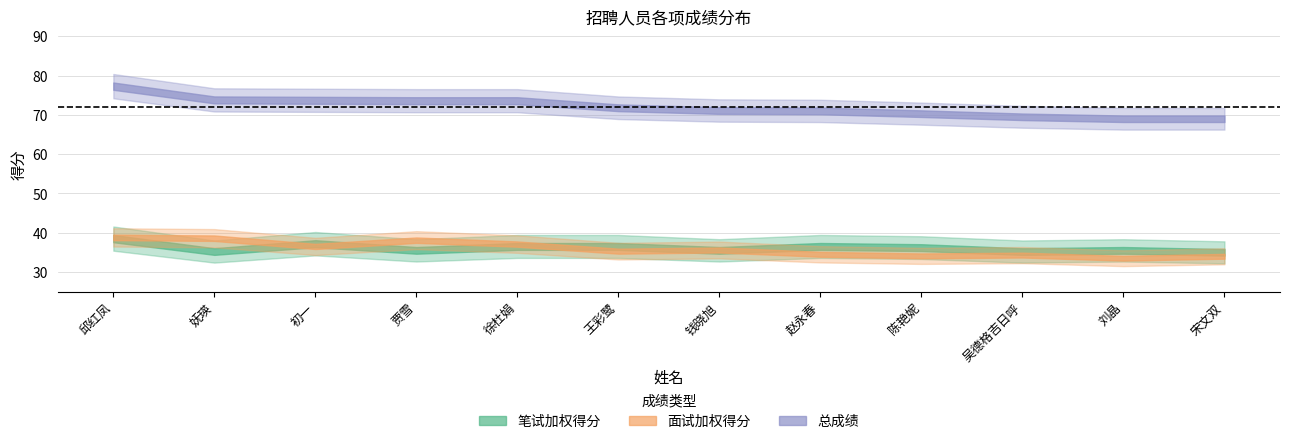

What are all the series names shown in the legend?

笔试加权得分, 面试加权得分, 总成绩